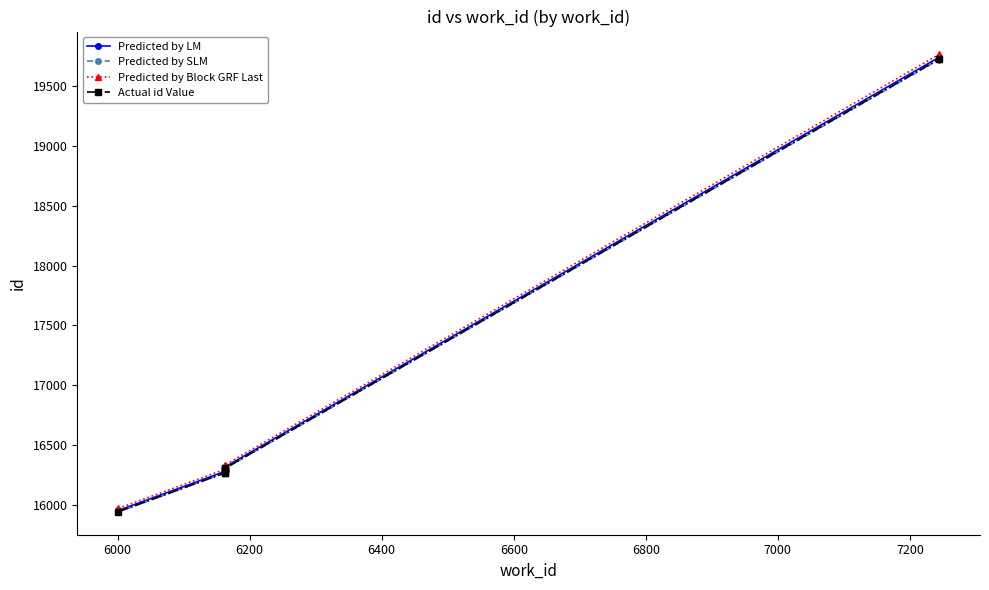

Between 6600 and 6400, which is larger?

6600